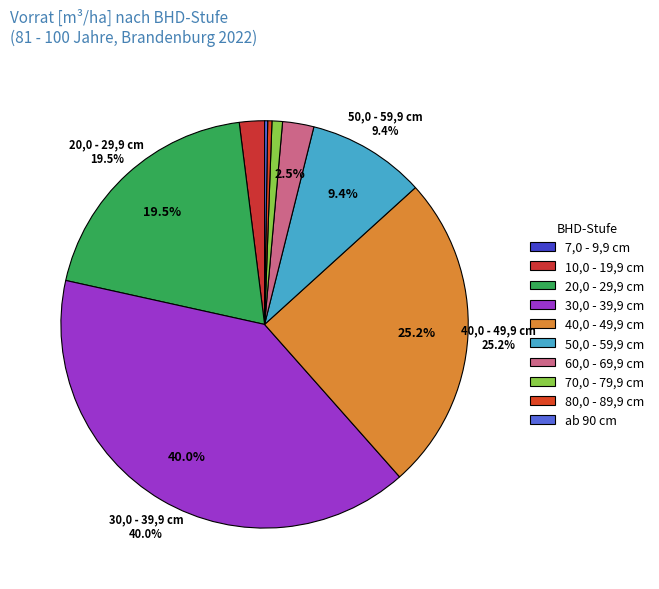

Which has a higher value, 20,0 - 29,9 cm or 80,0 - 89,9 cm?

20,0 - 29,9 cm